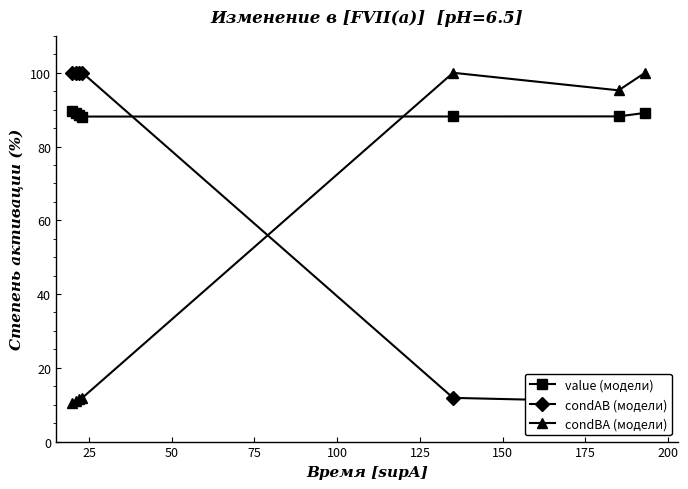

What is the value of the condBA (модели) point at the 3rd from the left?

11.5